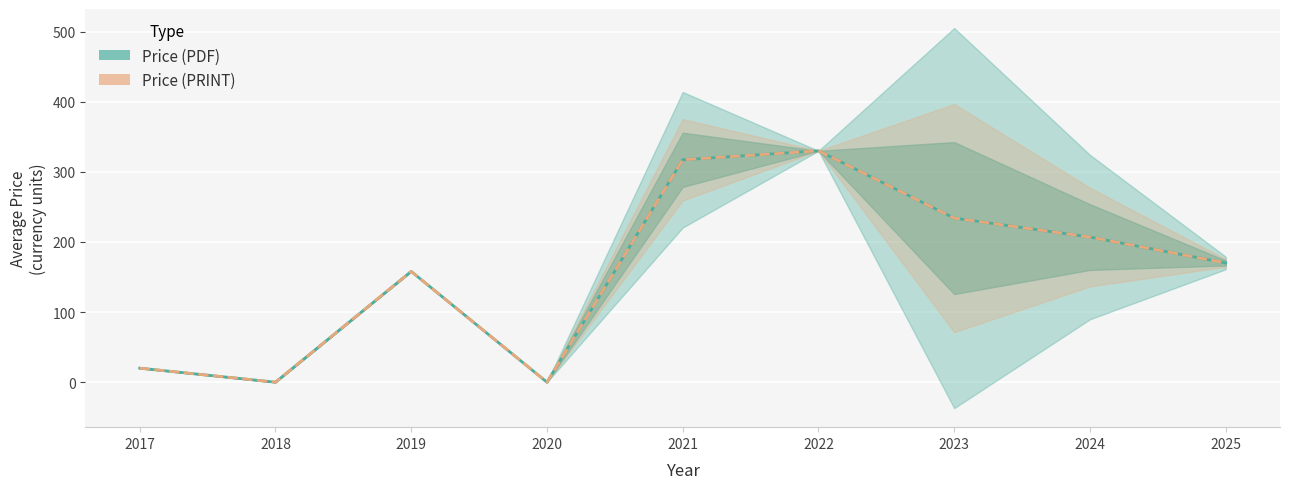

What is the maximum value for Price (PRINT)?

330.0